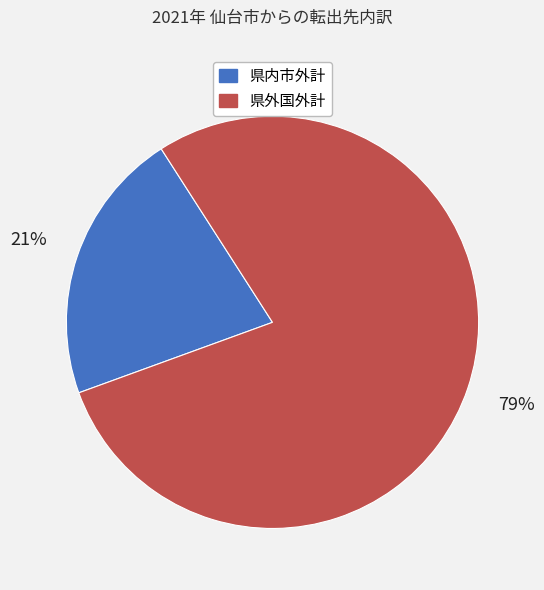

Is it true that 県内市外計 is 21% of the pie?

True